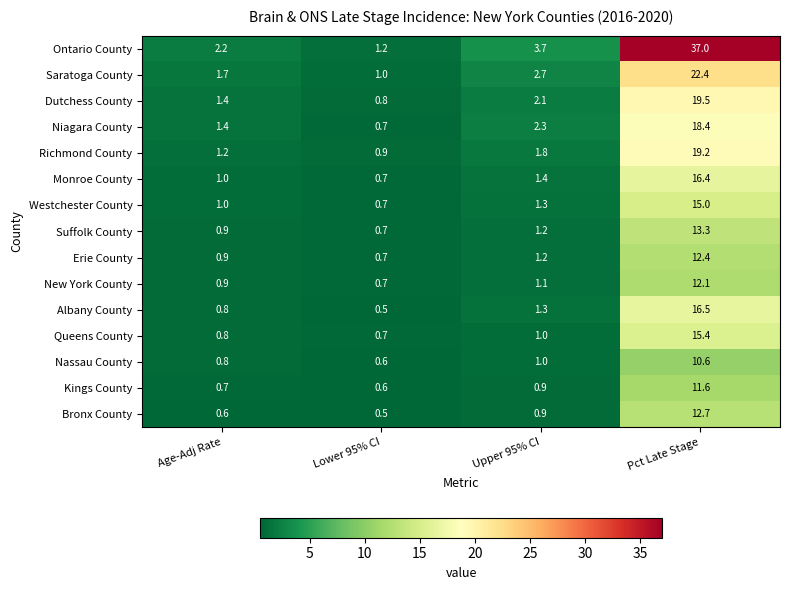

At how many categories does at least one series exceed 28?

1